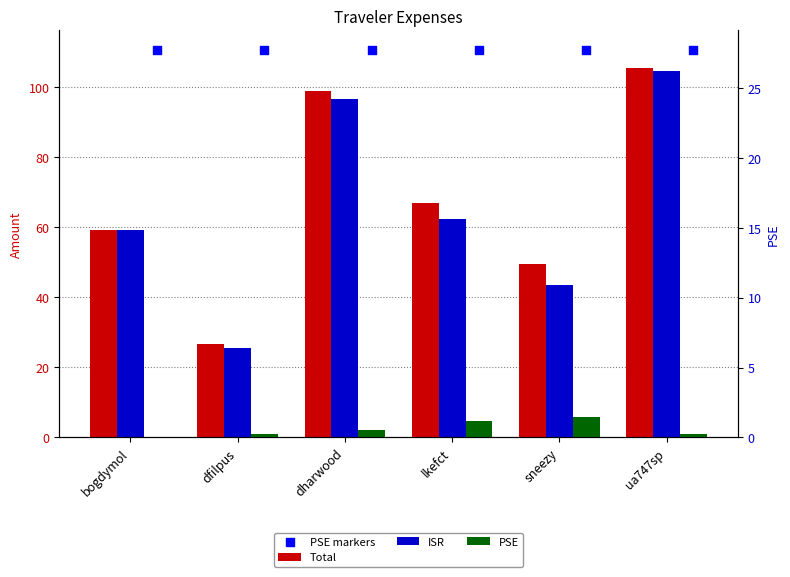

What is the total value across all series at sneezy?

209.6